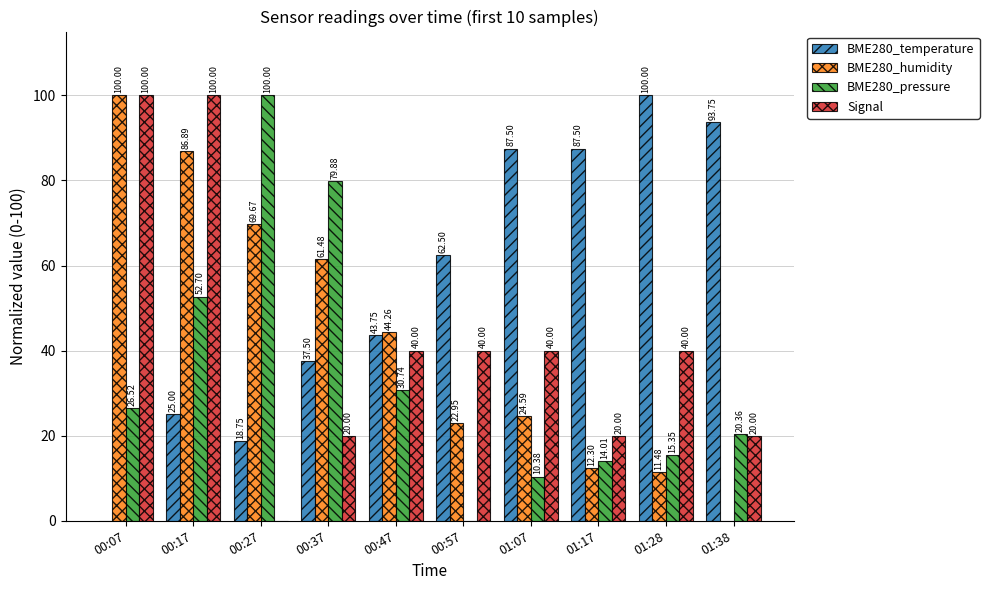

Is the value of Signal at 00:37 greater than the value of BME280_humidity at 00:07?

No